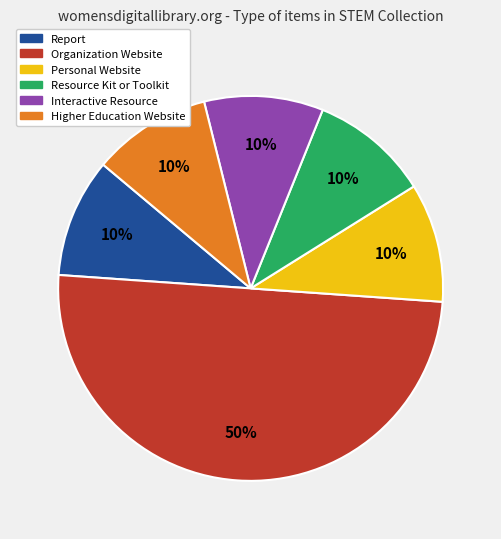

To the nearest percent, what portion does Higher Education Website represent?

10%